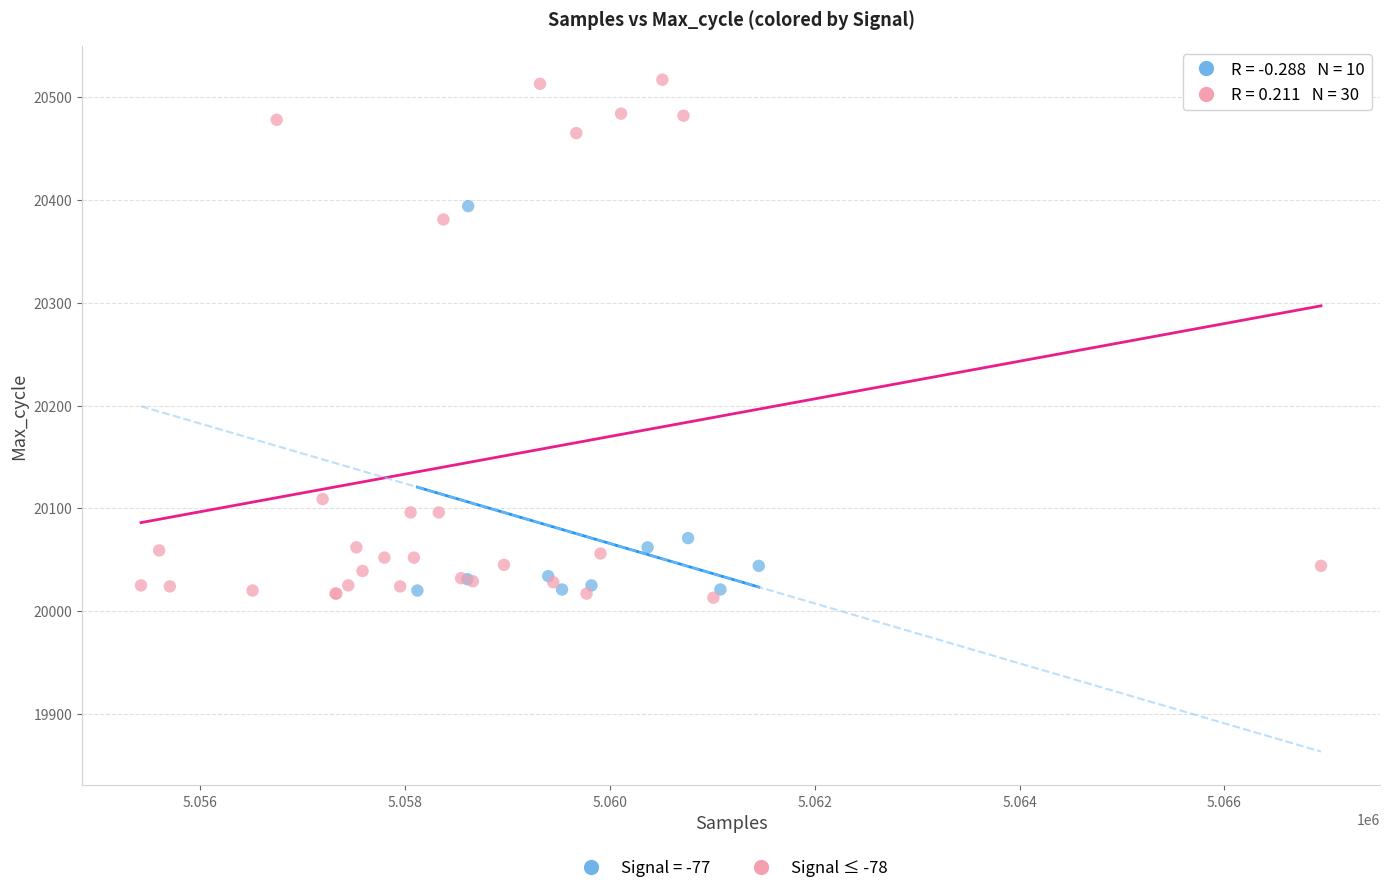

Which series has the largest Y range (max minus min)?

Signal ≤ -78